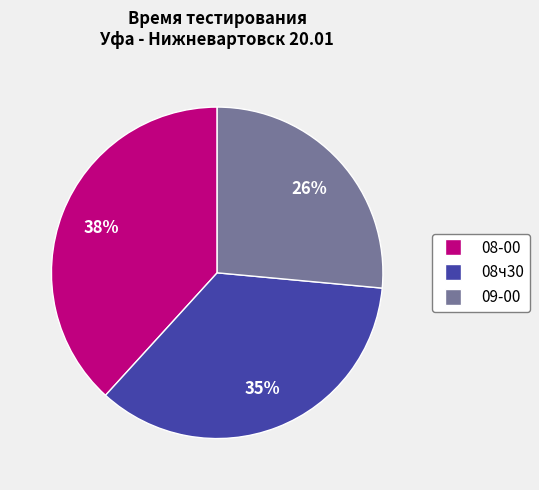

Is there any slice that represents more than half of the pie?

No